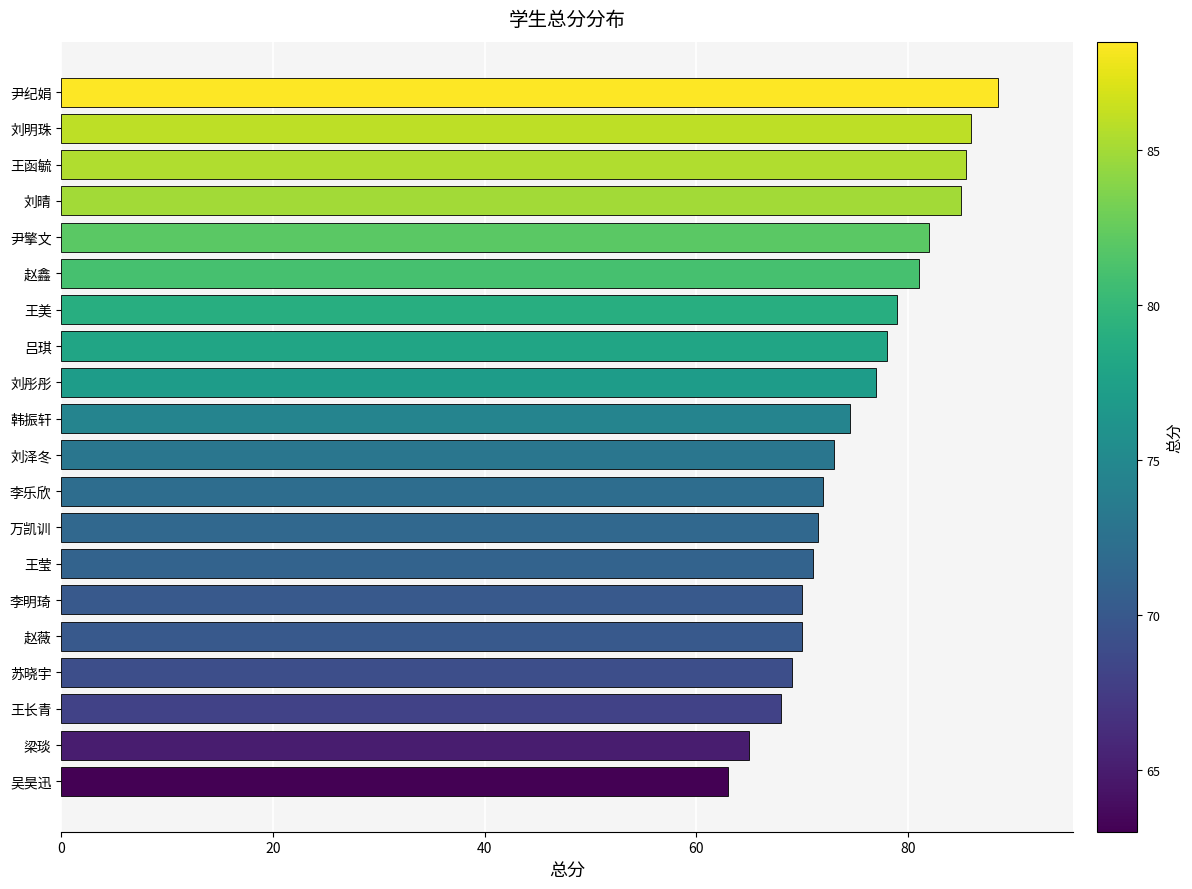

The value at 苏晓宇 is 69.0. True or false?

True